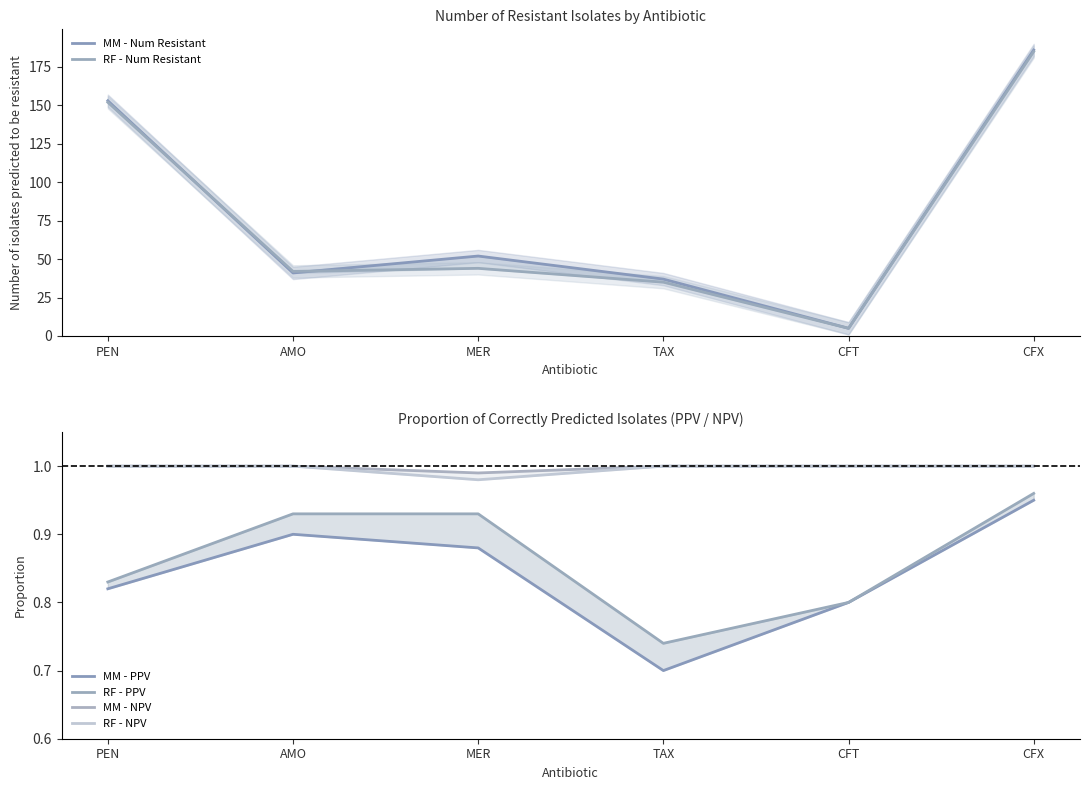

At which category does RF - NPV reach its first local valley?

MER